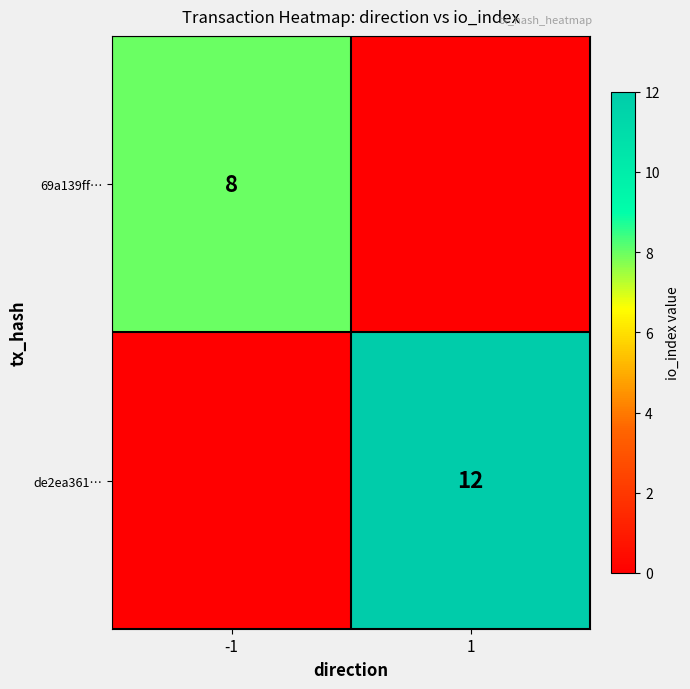

Is it true that de2ea361… equals 12 at 1?

True